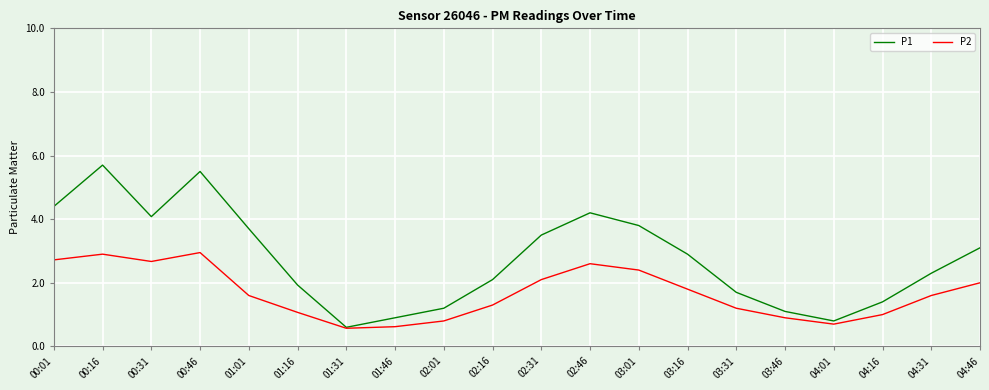

The value of P1 at 04:46 is 3.1. True or false?

True